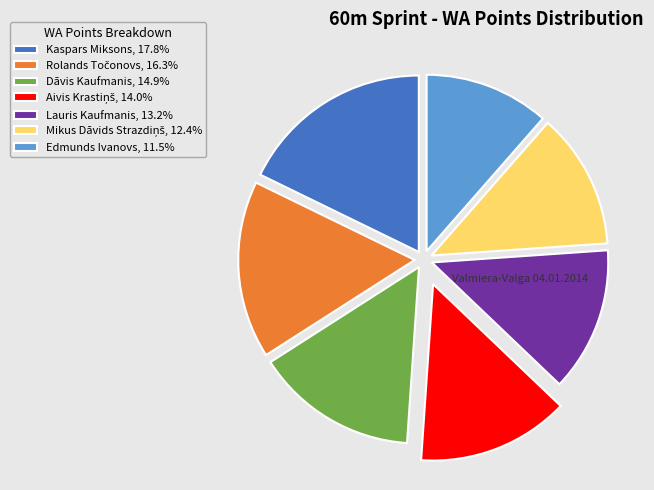

Does any single category account for the majority?

No